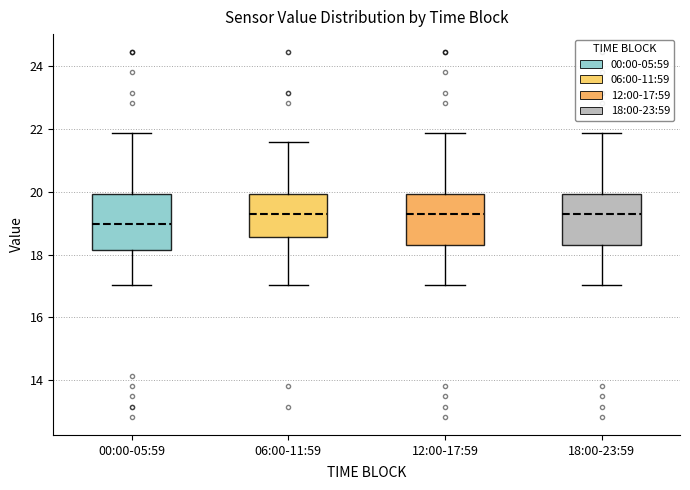

Reading left to right, transcribe this box plot: for each box, give where its median line is, the range the box spans, and where its two whiskers end, as read against the y-axis. The values are not printed on the chart, so give them approximately, as read against the axis.

00:00-05:59: median 19.0, box 18.2 to 20.0, whiskers 17.0 to 21.8
06:00-11:59: median 19.2, box 18.6 to 20.0, whiskers 17.0 to 21.6
12:00-17:59: median 19.2, box 18.4 to 20.0, whiskers 17.0 to 21.8
18:00-23:59: median 19.2, box 18.4 to 20.0, whiskers 17.0 to 21.8